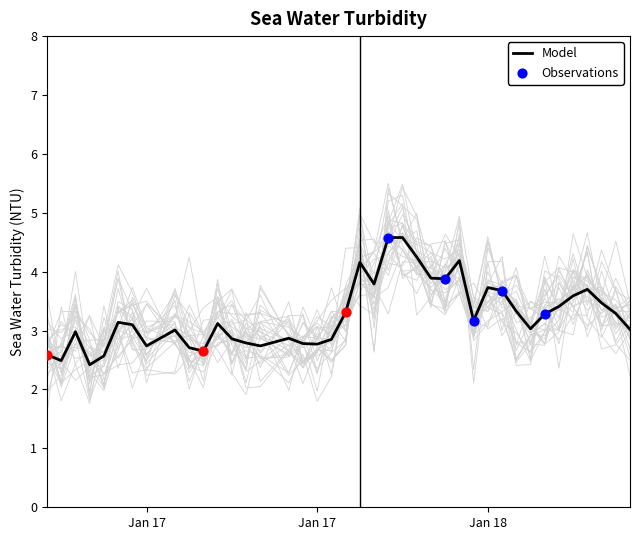

Approximately how many times larger is the value at 2008-01-16T21:00:00Z compared to 2008-01-18T04:00:00Z?

0.8